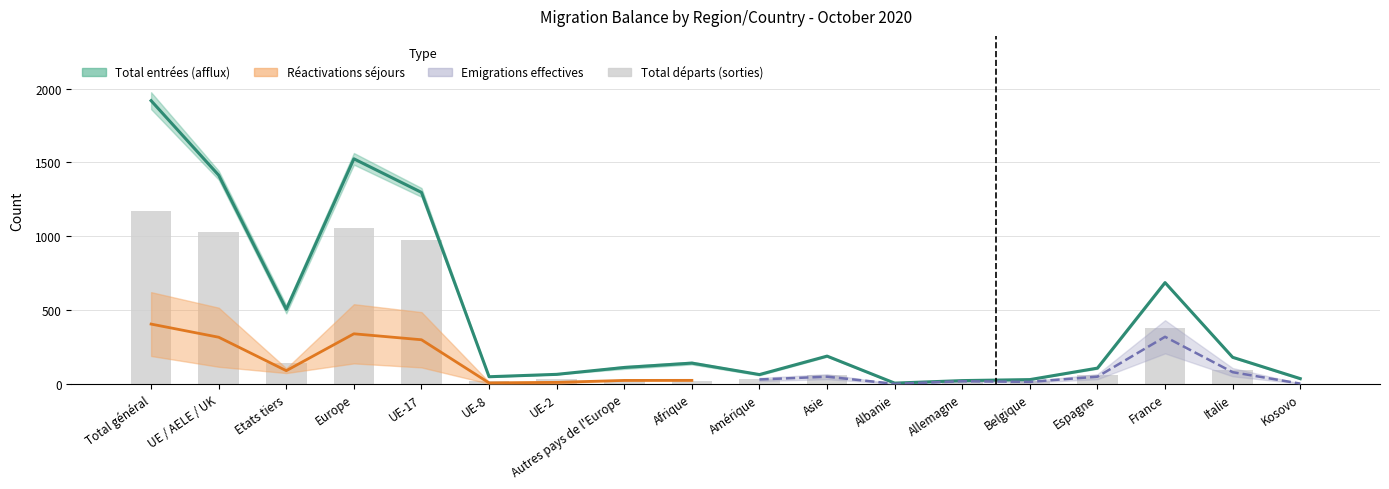

How many positive values are there?

17